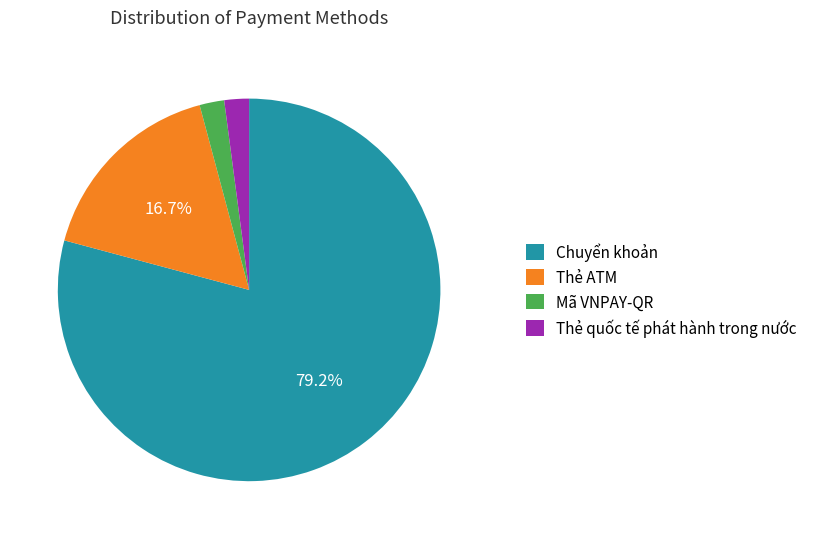

Between Thẻ ATM and Chuyển khoản, which is larger?

Chuyển khoản